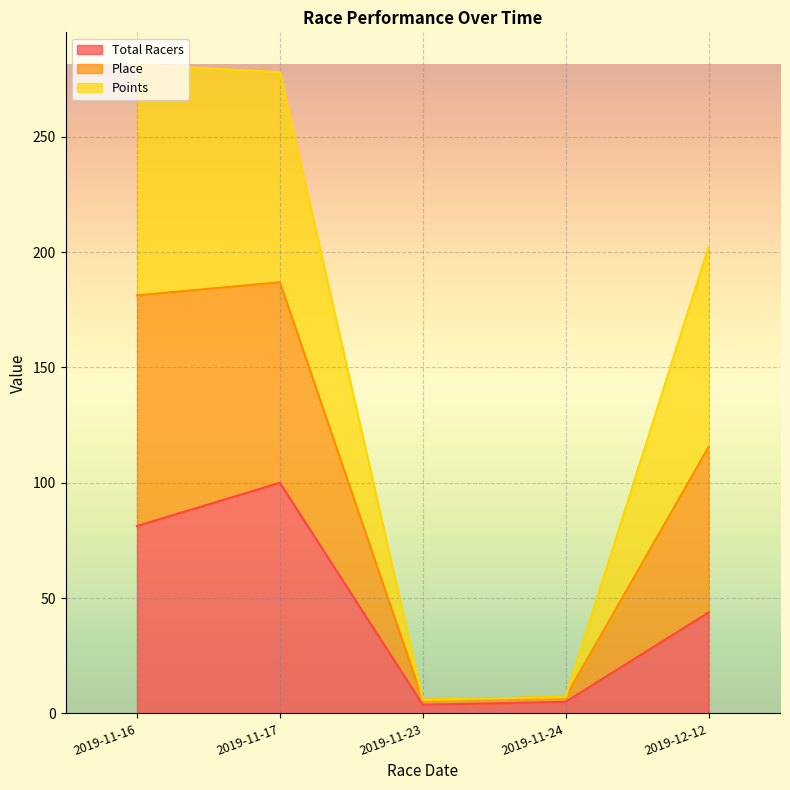

Is the value of Place at 2019-11-24 greater than the value of Total Racers at 2019-11-24?

Yes